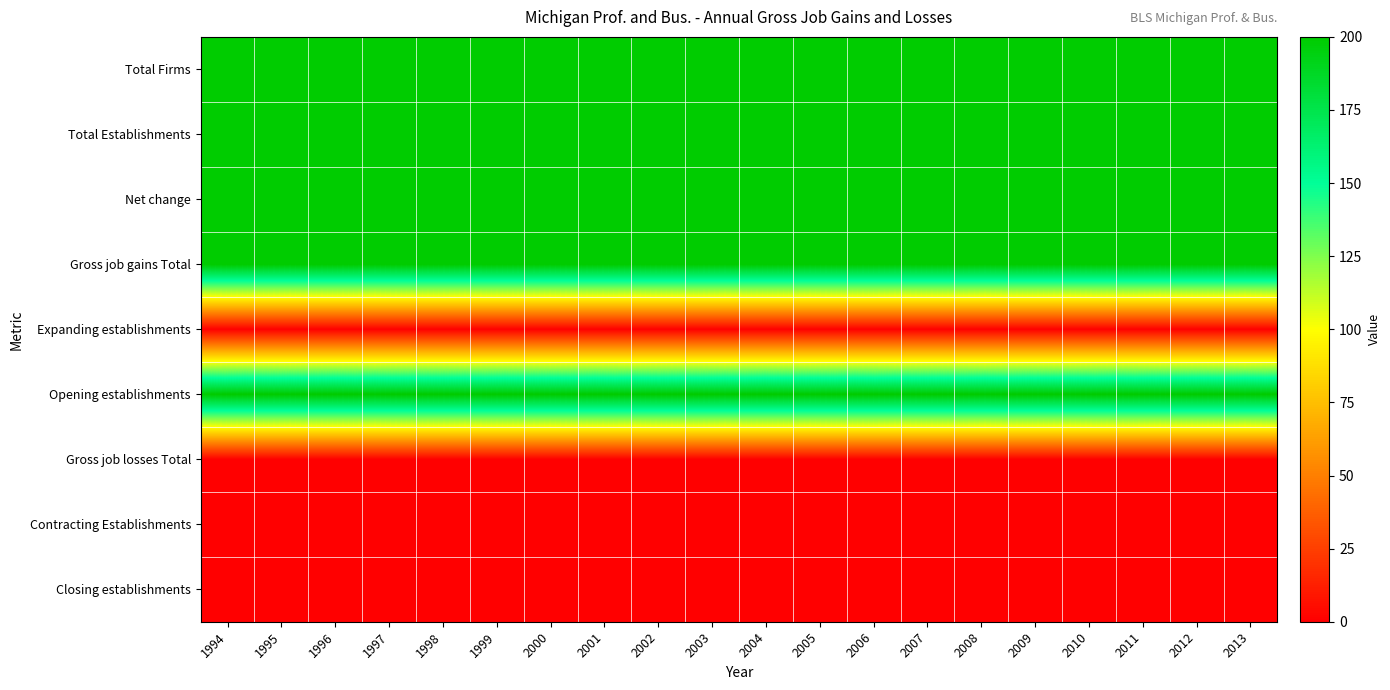

Which has a higher value, 2005 or 1994?

2005